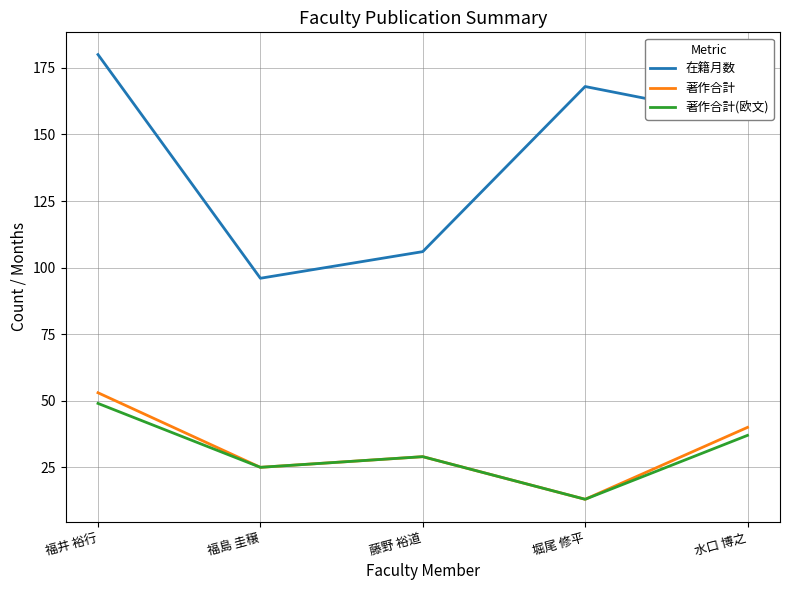

What position from the left is 堀尾 修平?

4